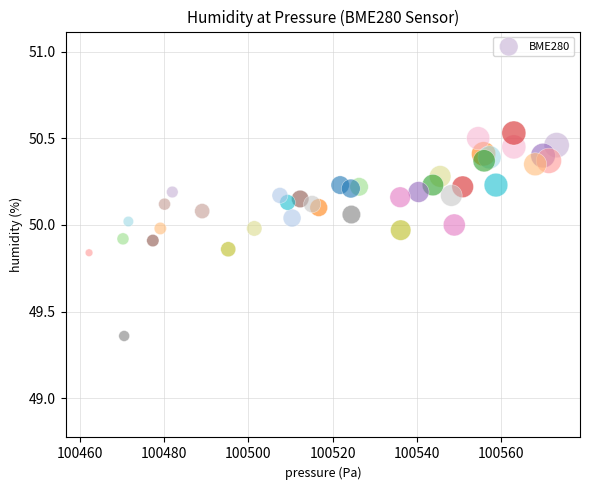

What is the range of X values (max minus min)?

111.1